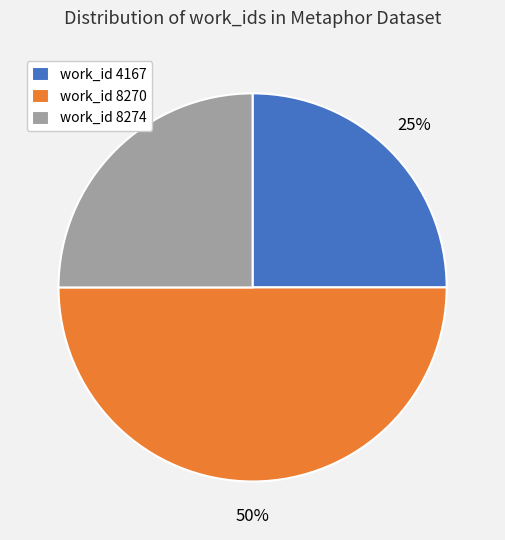

Combined, do work_id 8274 and work_id 8270 account for over 50%?

Yes